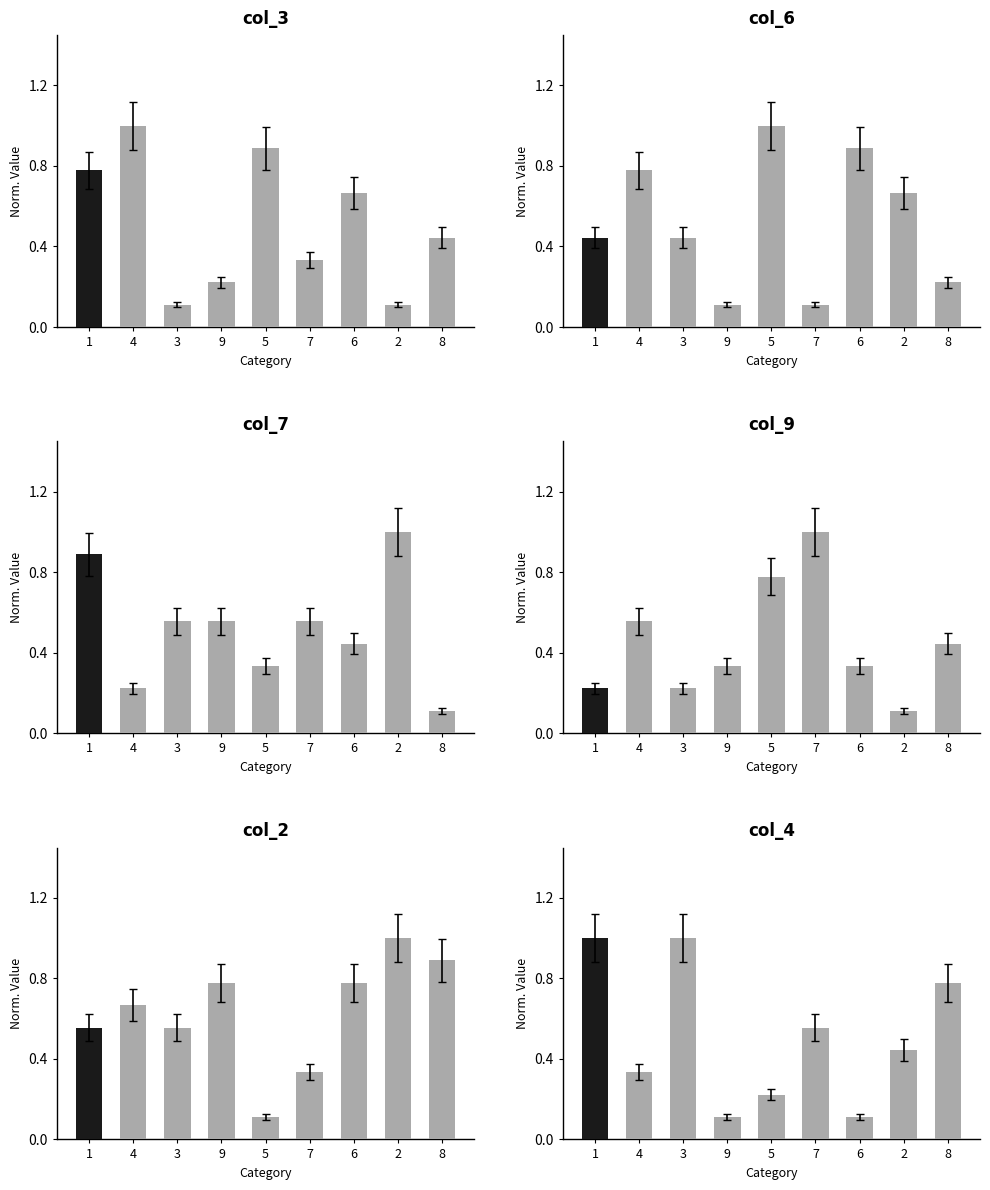

Which series changed the most between 9 and 7?

col_9